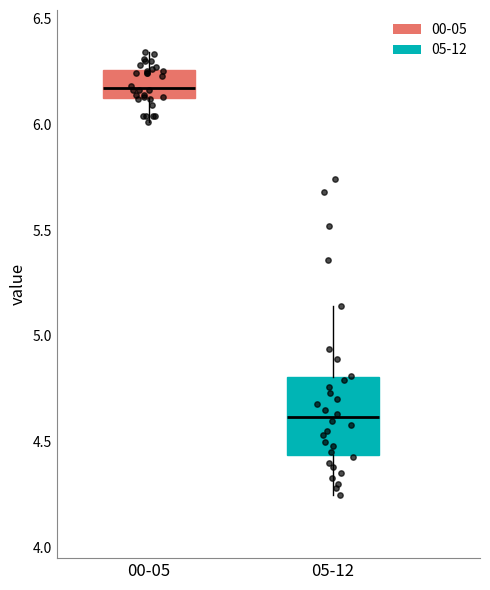

Which box has the highest median line?

00-05